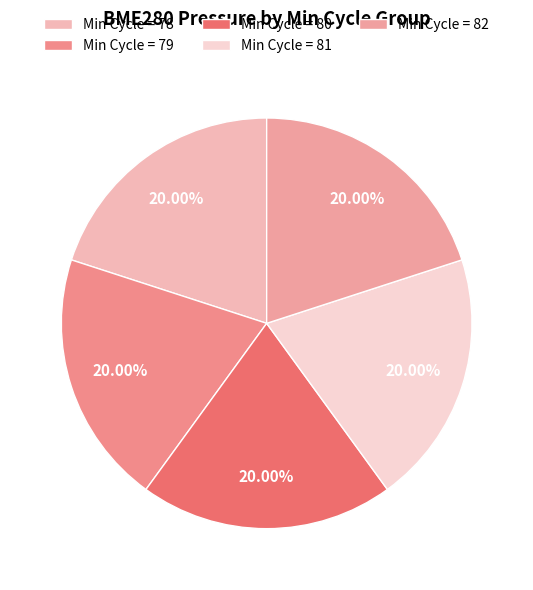

Count the number of slices in the pie.

5